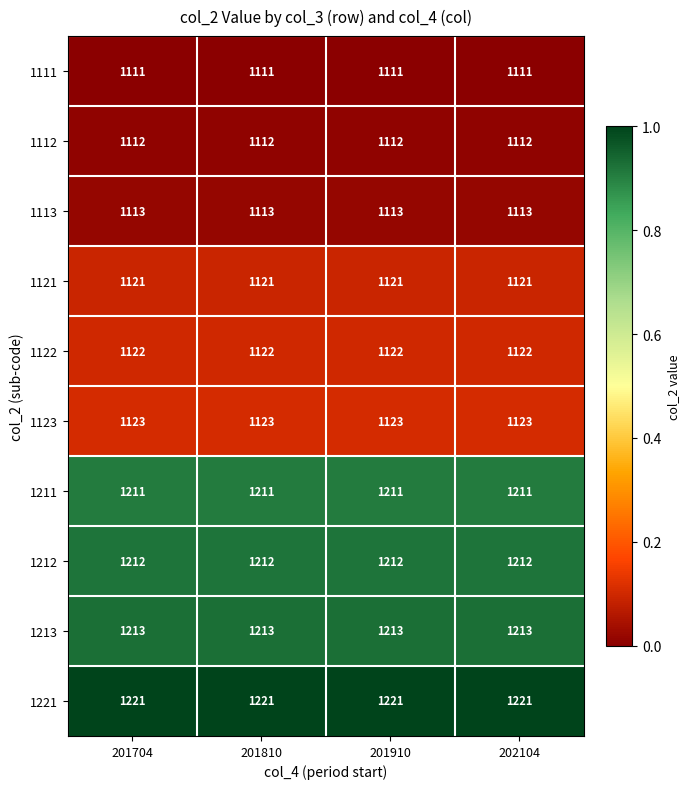

What is the lowest value of the 1122 series?

1122